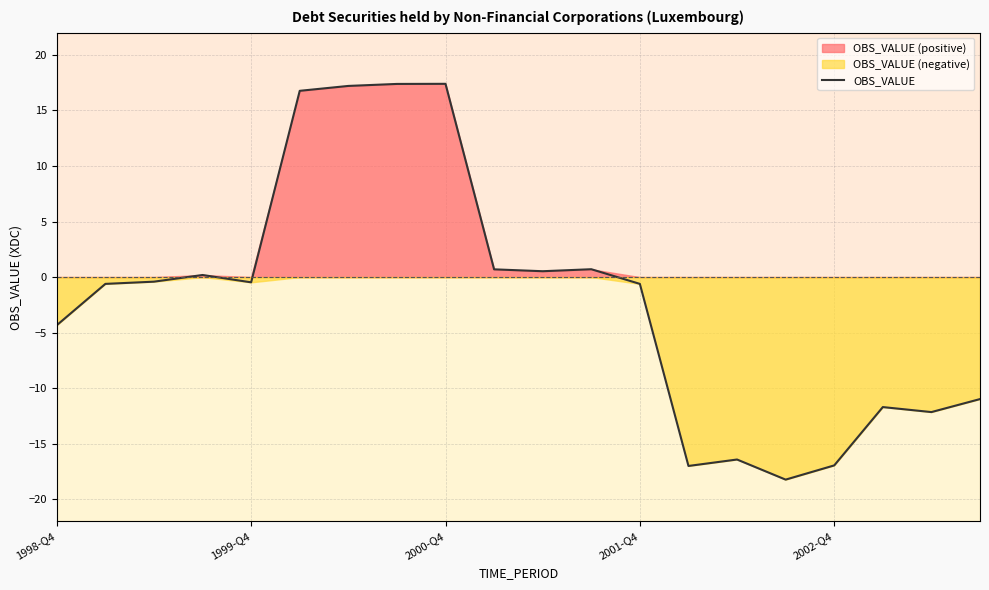

The value of OBS_VALUE at 2000-Q4 is 17.4. True or false?

True